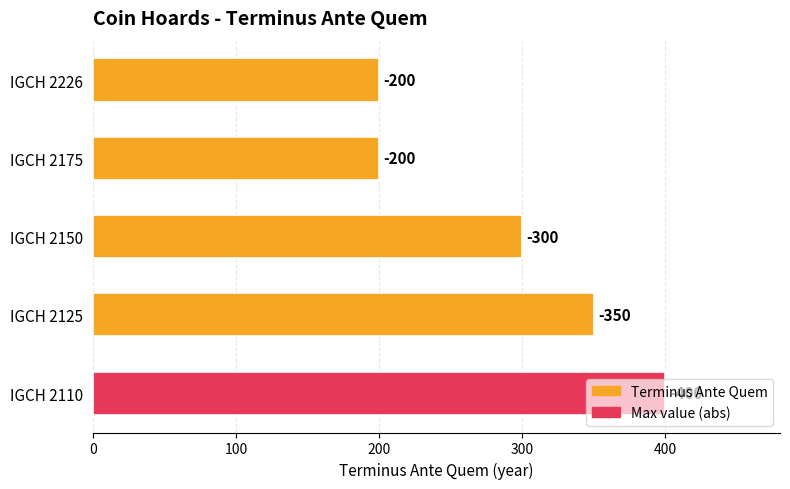

Does the chart contain stacked bars?

No